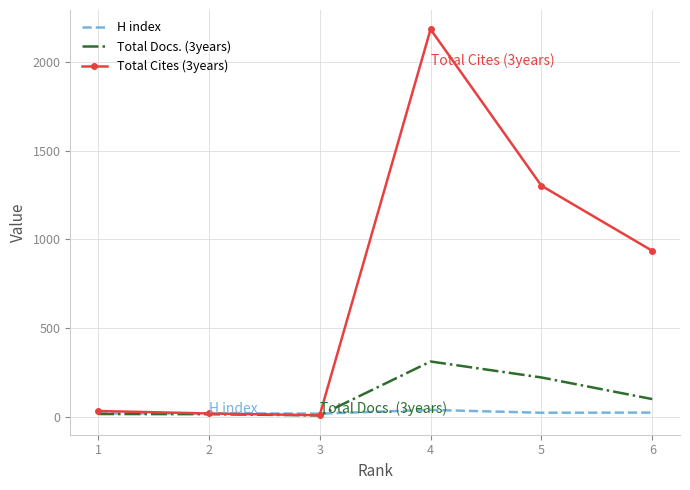

What is the average value of the Total Cites (3years) series?

748